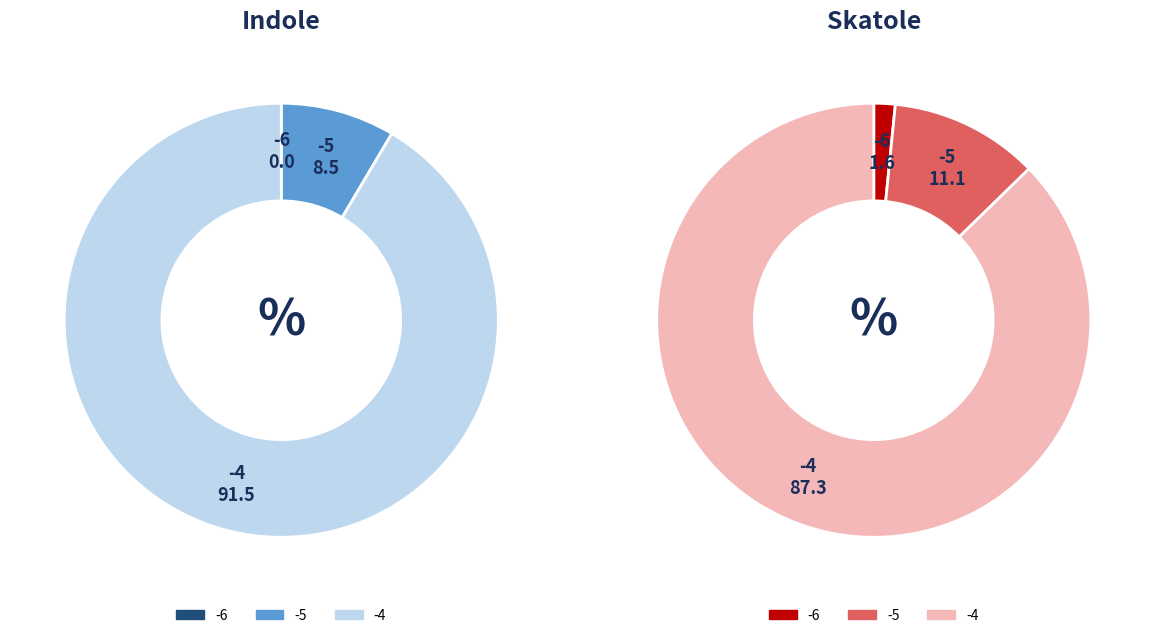

What is the largest slice in the pie chart?

-4